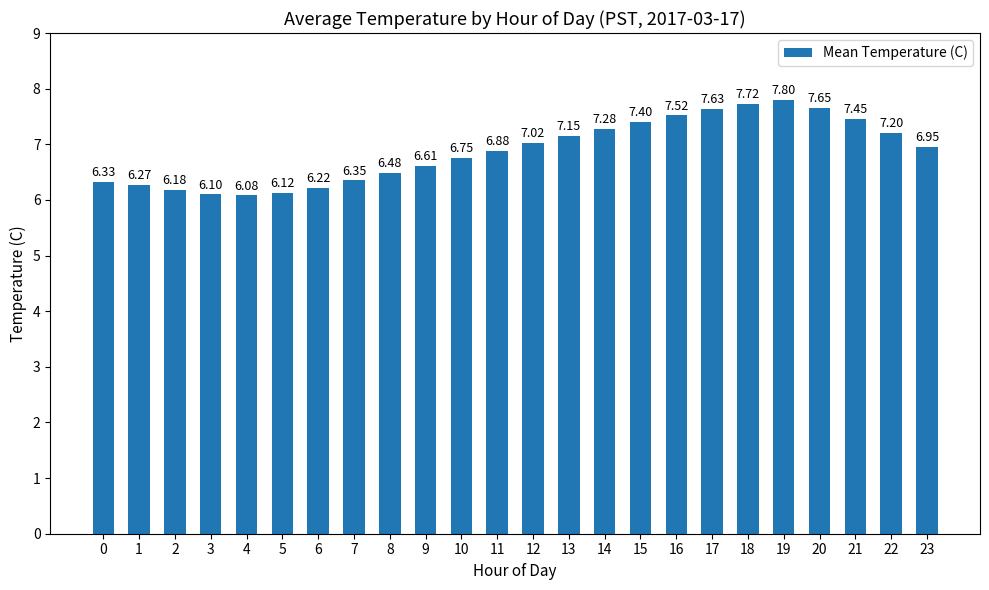

How many bars are there in total?

24